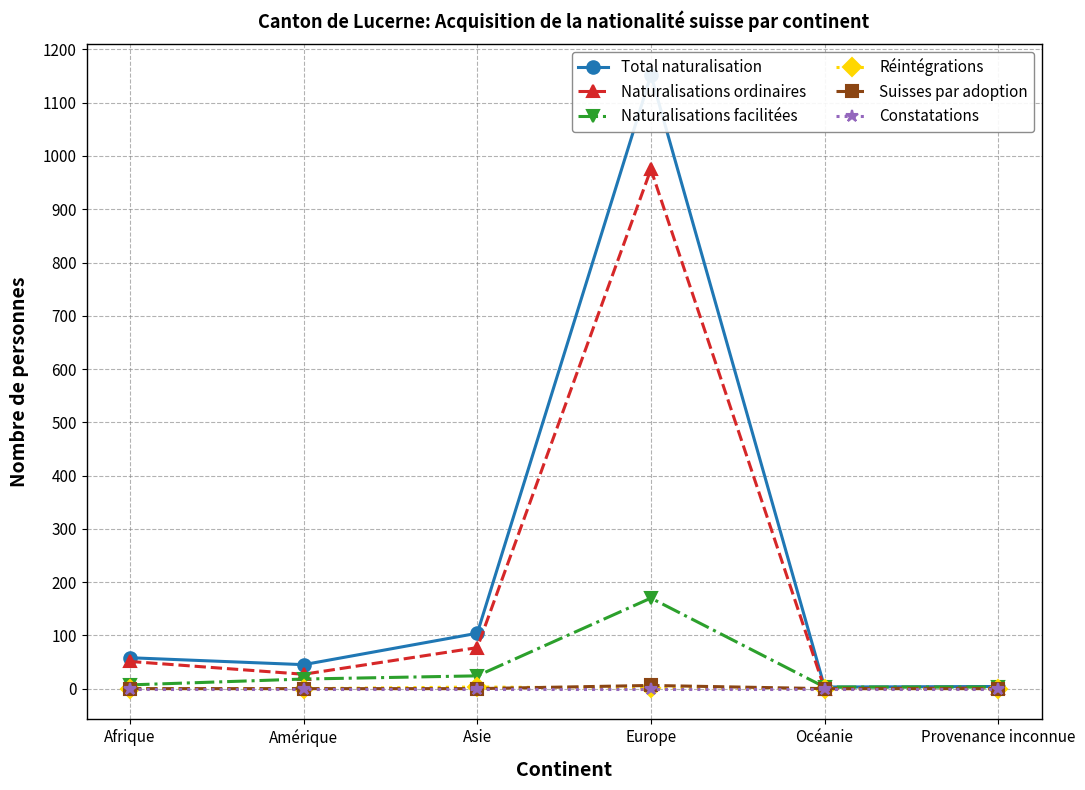

The Naturalisations ordinaires series shows 1 at Provenance inconnue. True or false?

True